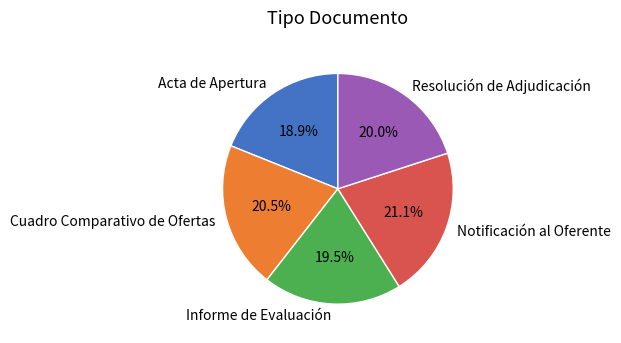

Approximately how many times larger is the value at Resolución de Adjudicación compared to Acta de Apertura?

1.1